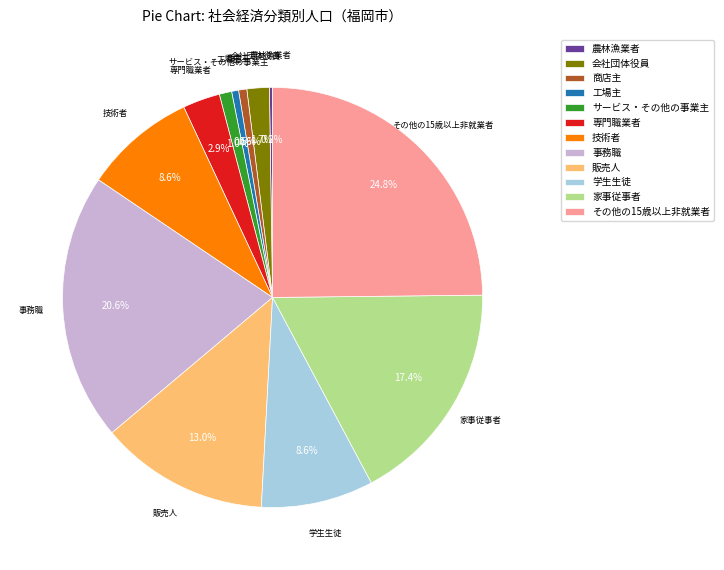

To the nearest percent, what percentage of the pie is 会社団体役員?

2%